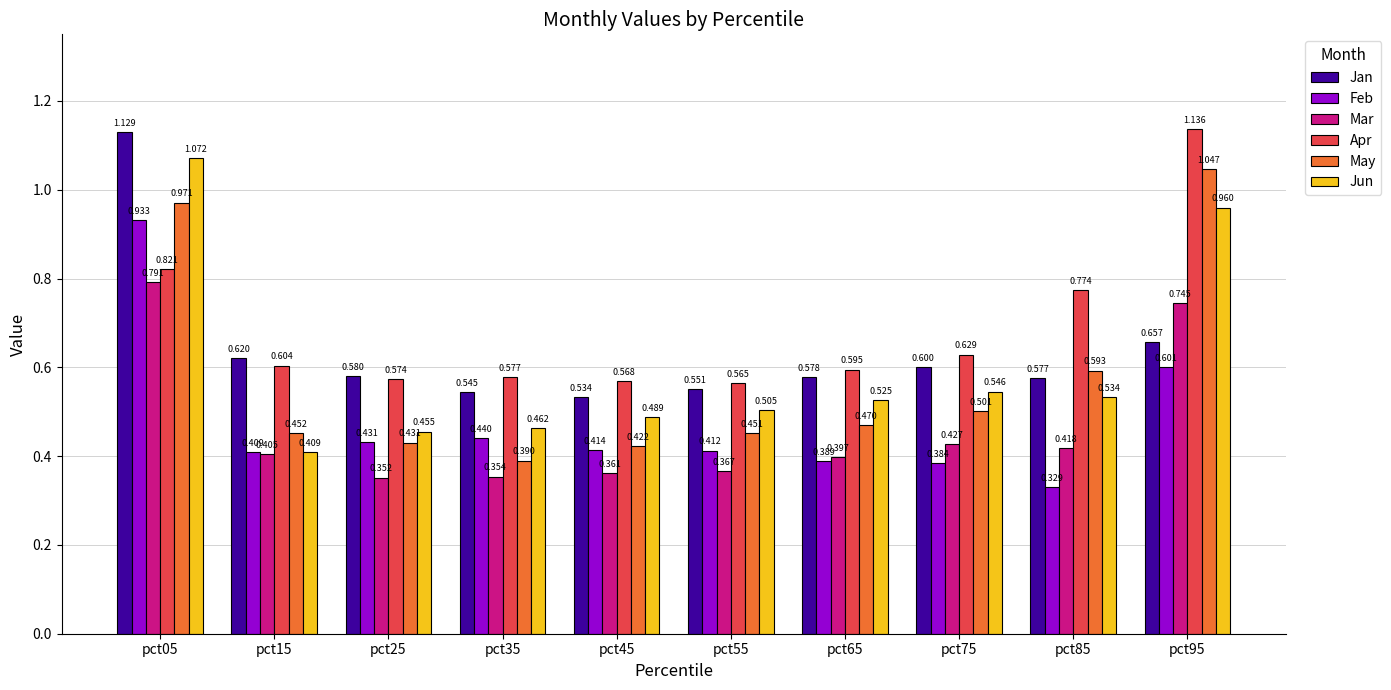

Are the bars horizontal?

No